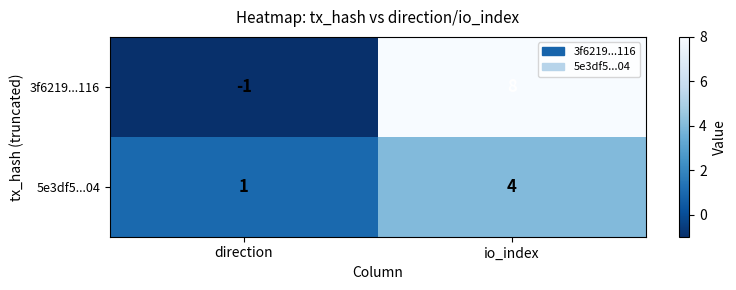

Rank the series by their maximum value, from lowest to highest.

5e3df5...04, 3f6219...116